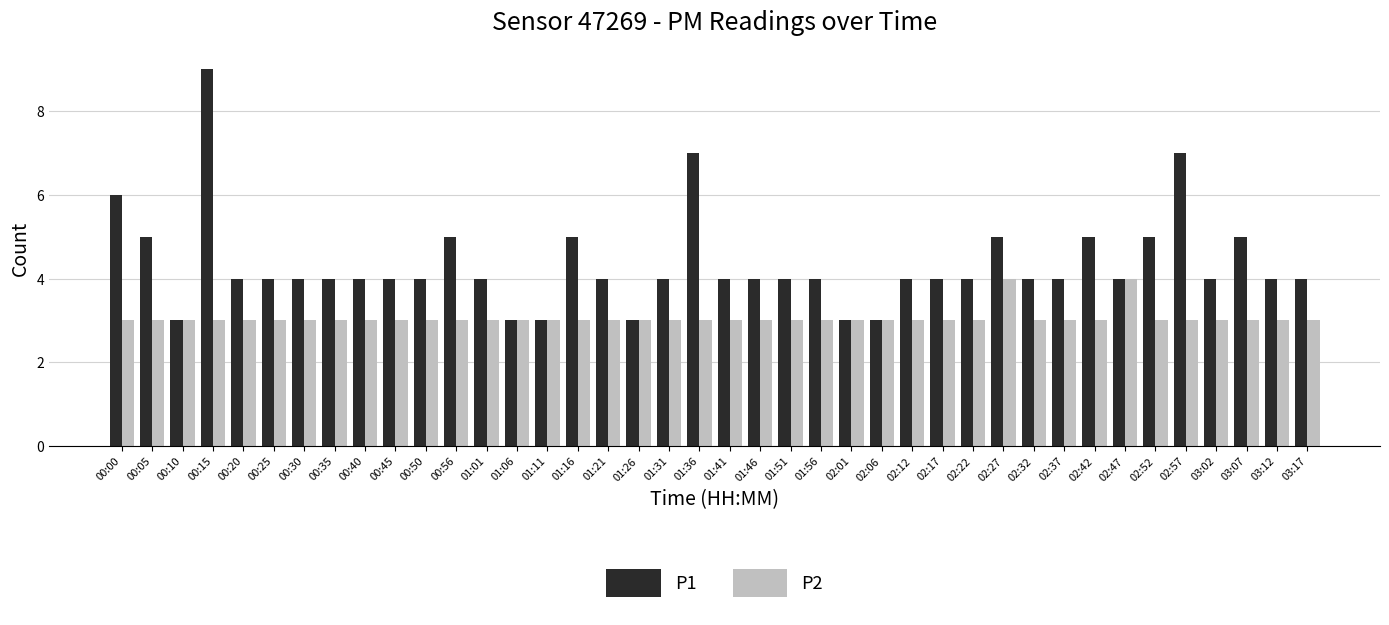

The value of P2 at 02:17 is 2. True or false?

False